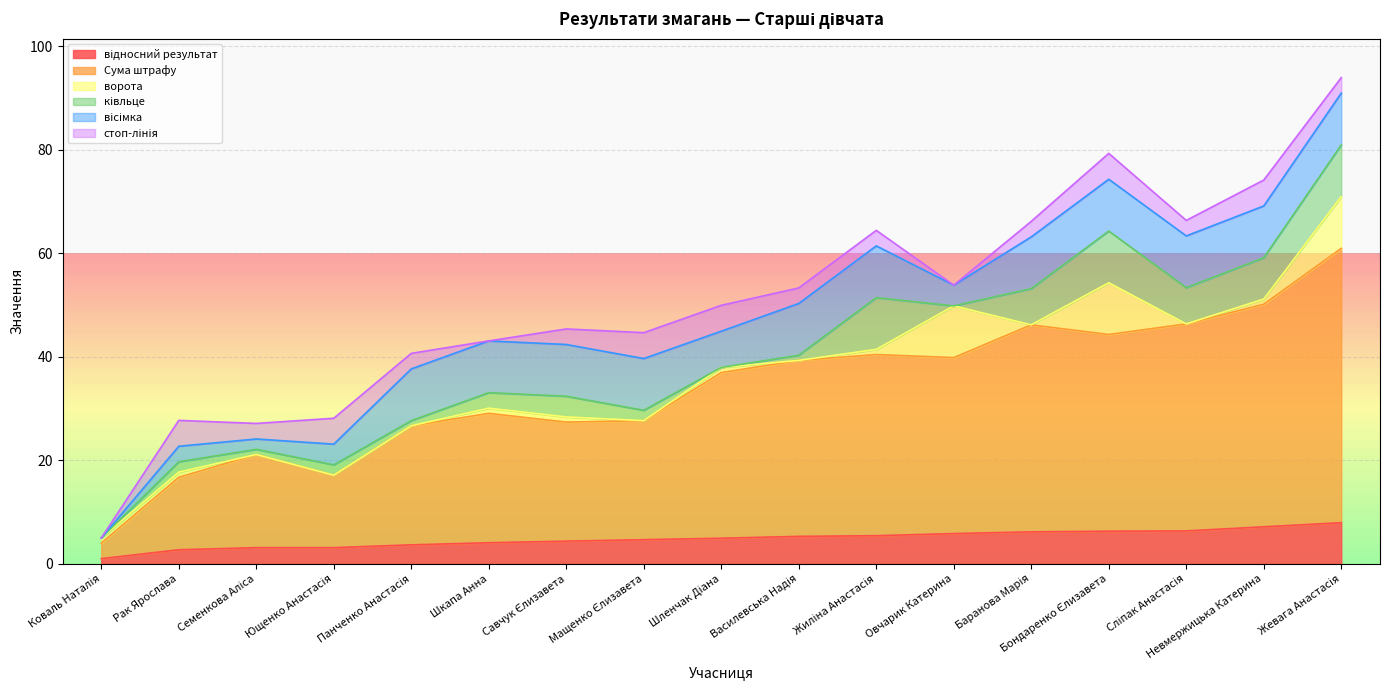

Does the chart display data point markers on the line(s)?

No